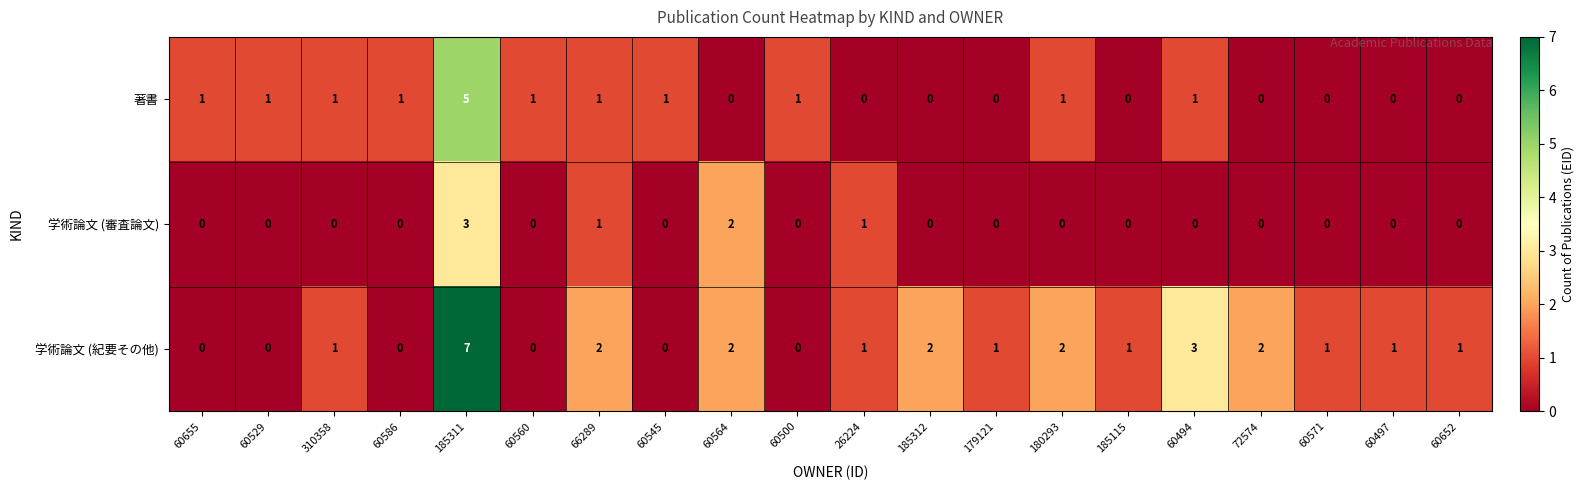

List the series in order of their overall mean, highest first.

学術論文 (紀要その他), 著書, 学術論文 (審査論文)